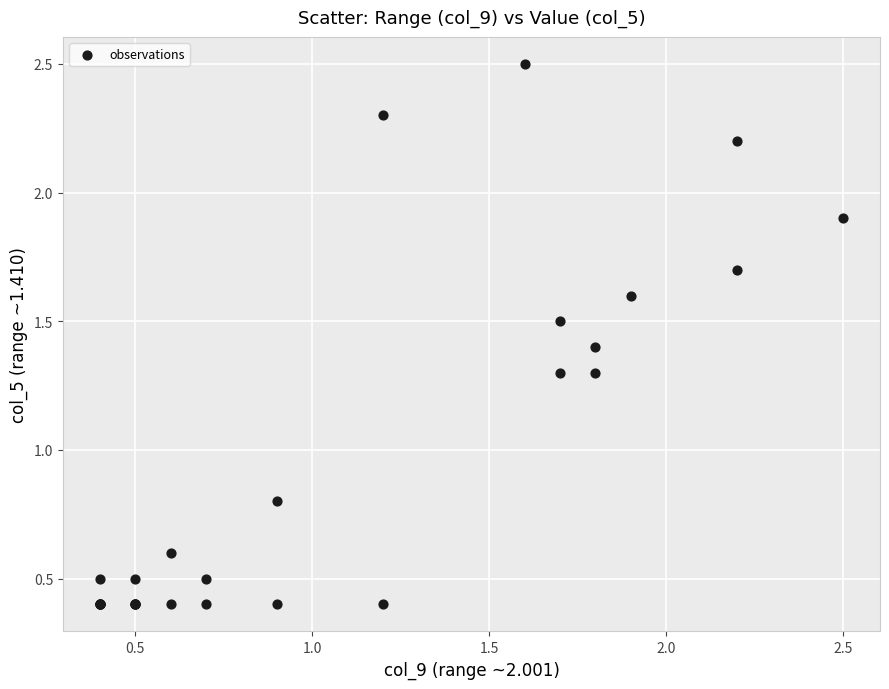

What Y value in the scatter plot is closest to 1?

0.8